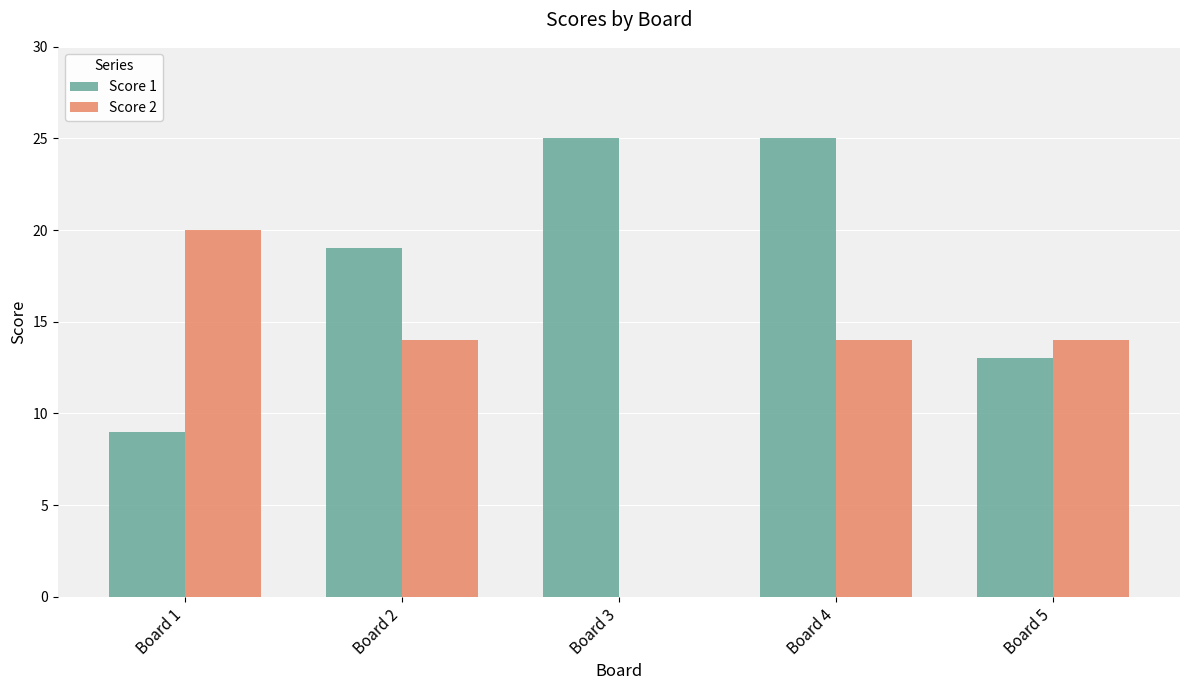

What is the sum of the Score 1 values at Board 2 and Board 4?

44